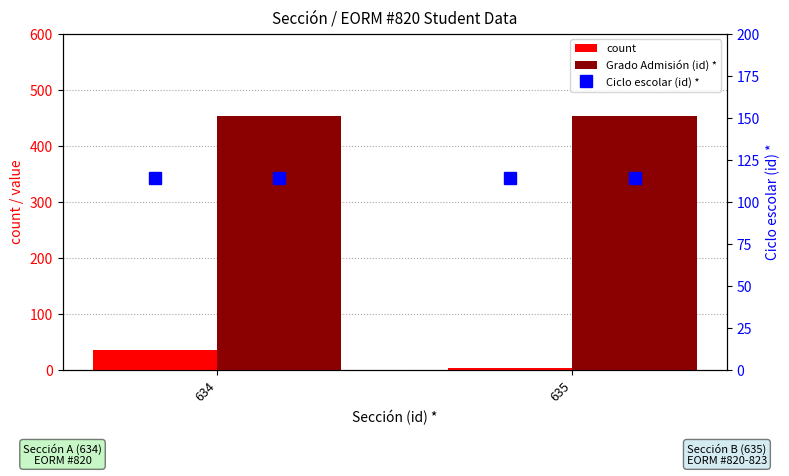

Is it true that Ciclo escolar (id) * equals 162 at 635?

False